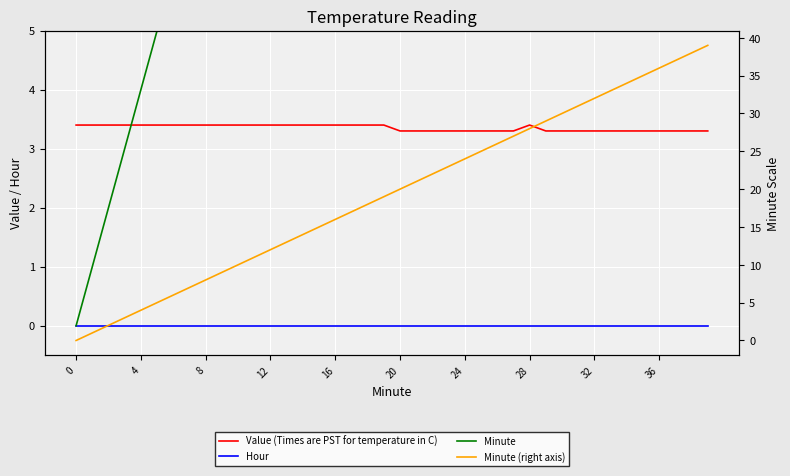

True or false: Value (Times are PST for temperature in C) has a value of 4.7 at 33.

False